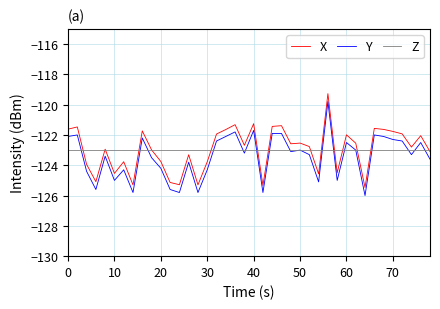

At how many categories does at least one series exceed -121?

1